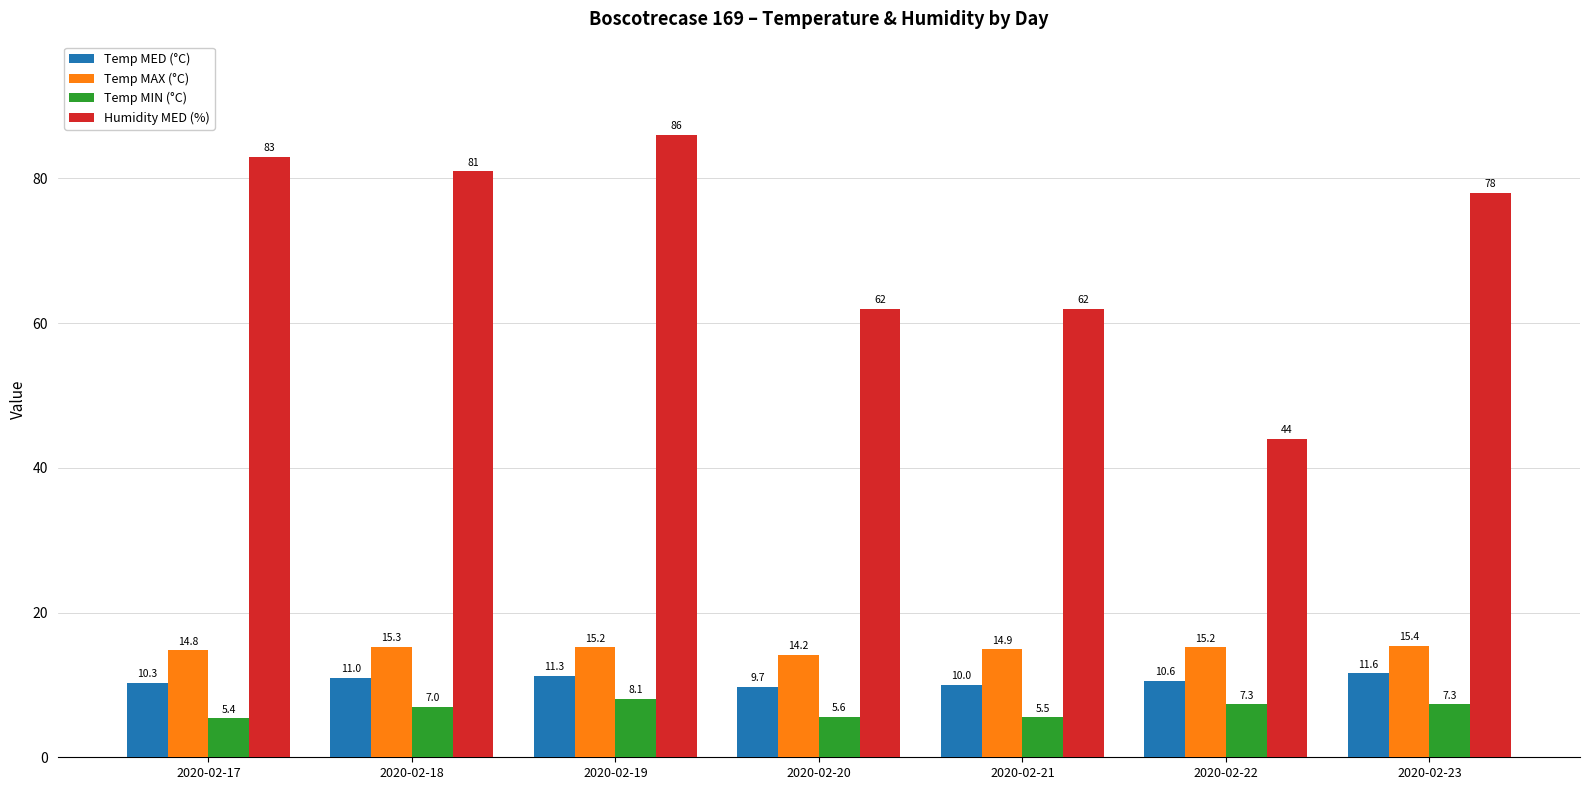

Reading right to left, list all the values displayed in this chart.

Temp MED (°C): 11.6	10.6	10.0	9.7	11.3	11.0	10.3
Temp MAX (°C): 15.4	15.2	14.9	14.2	15.2	15.3	14.8
Temp MIN (°C): 7.3	7.3	5.5	5.6	8.1	7.0	5.4
Humidity MED (%): 78.0	44.0	62.0	62.0	86.0	81.0	83.0